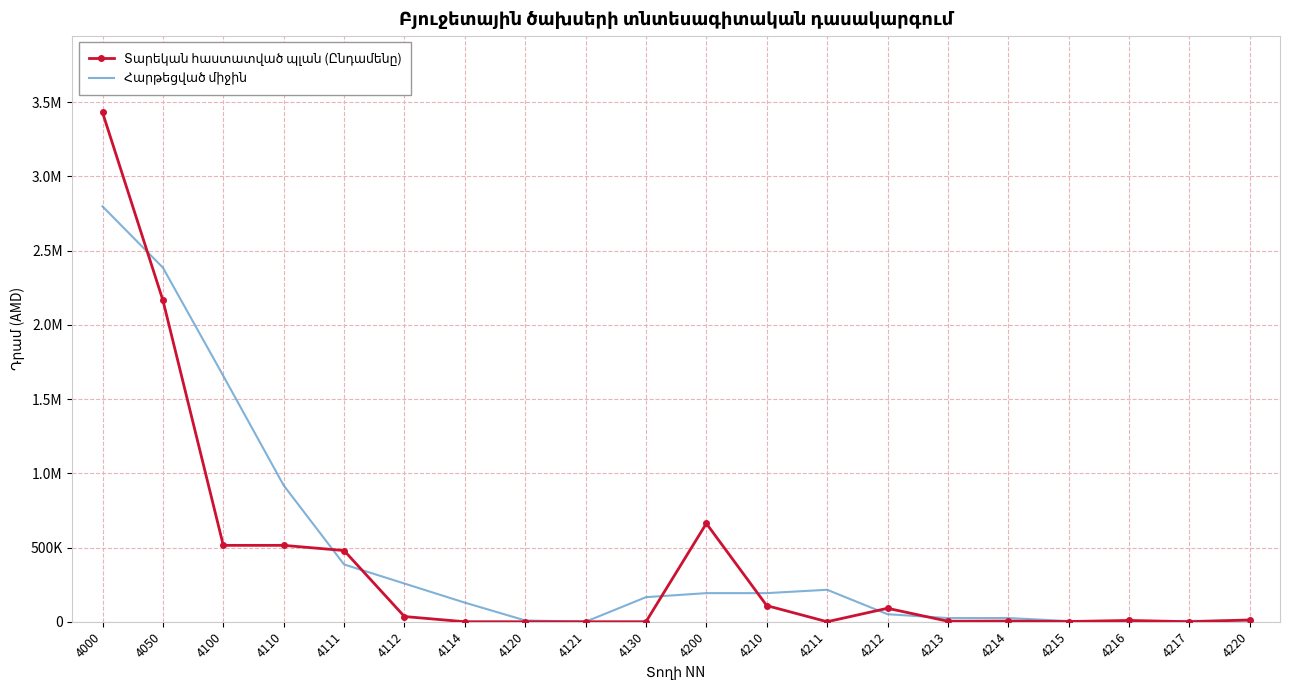

The value of Տարեկան հաստատված պլան (Ընդամենը) at 4120 is -1739800.4. True or false?

False